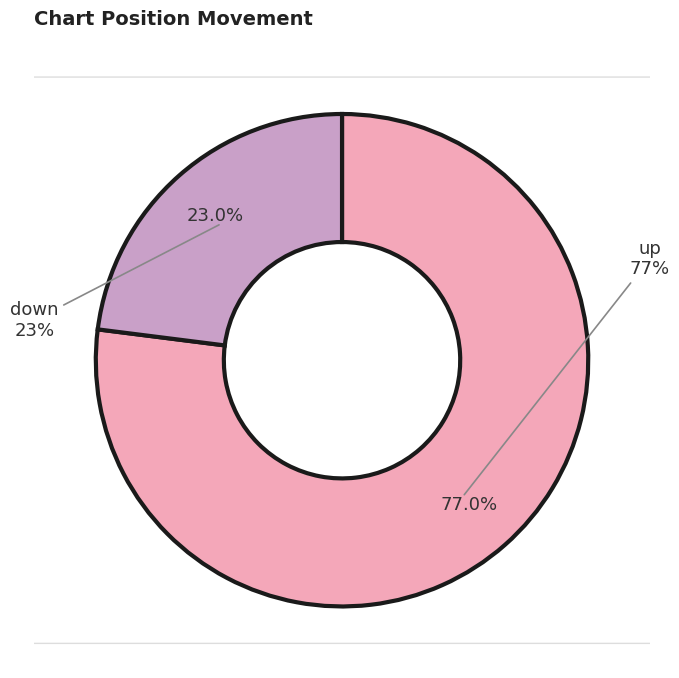

Does up account for over 50% of the chart?

Yes